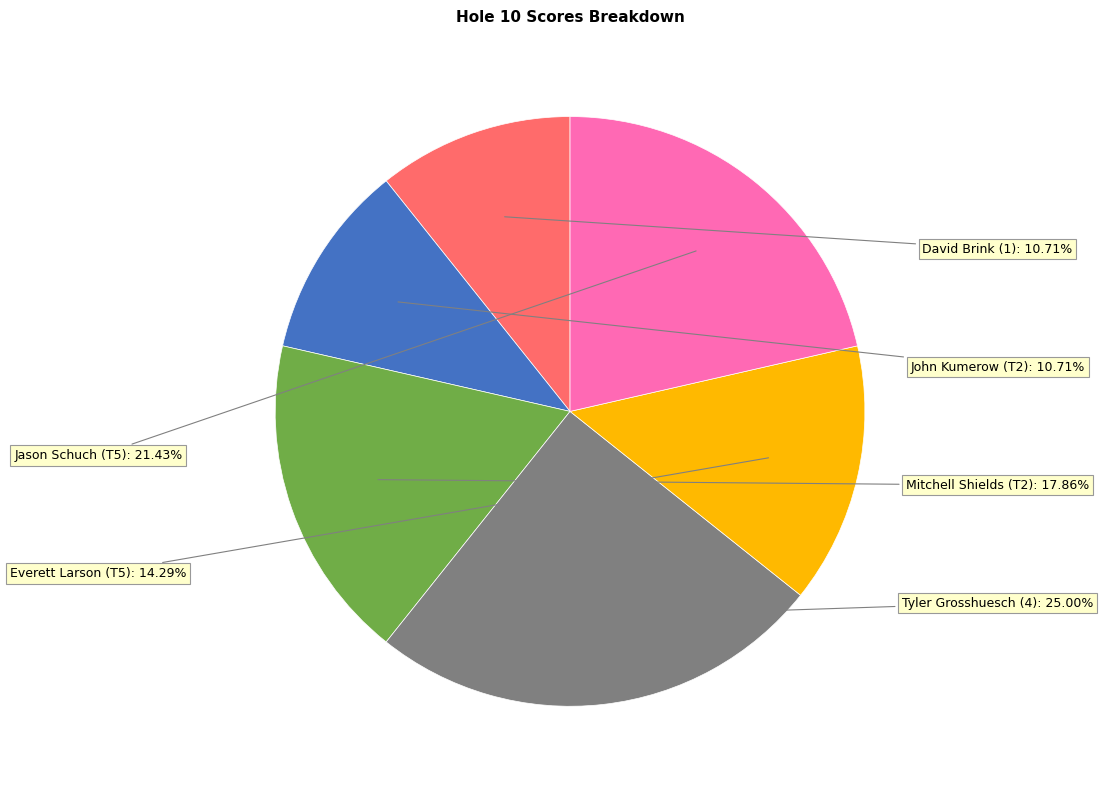

To the nearest percent, what percentage of the pie is Tyler Grosshuesch (4)?

25%